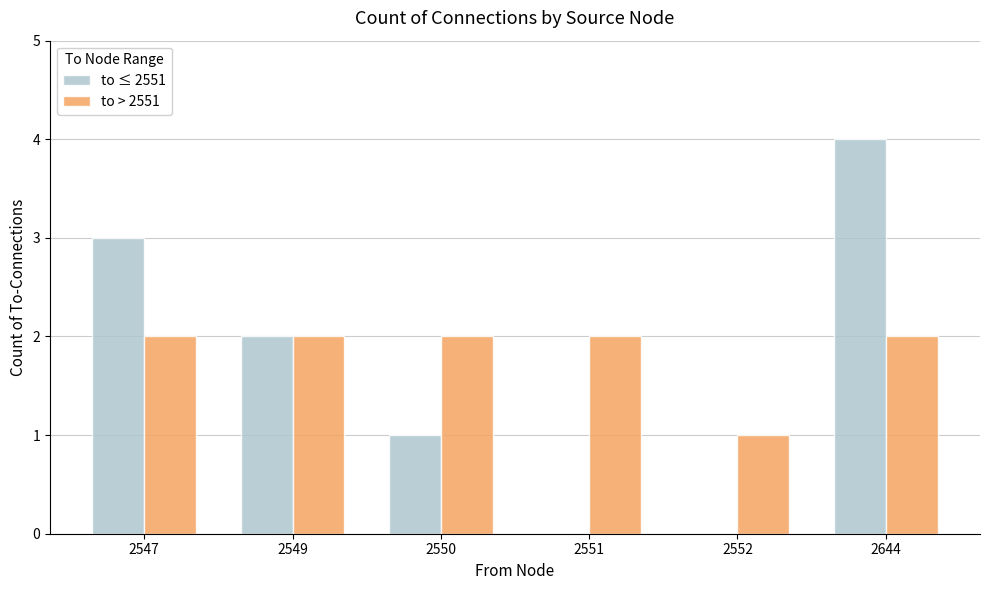

Count the number of data series in this chart.

2